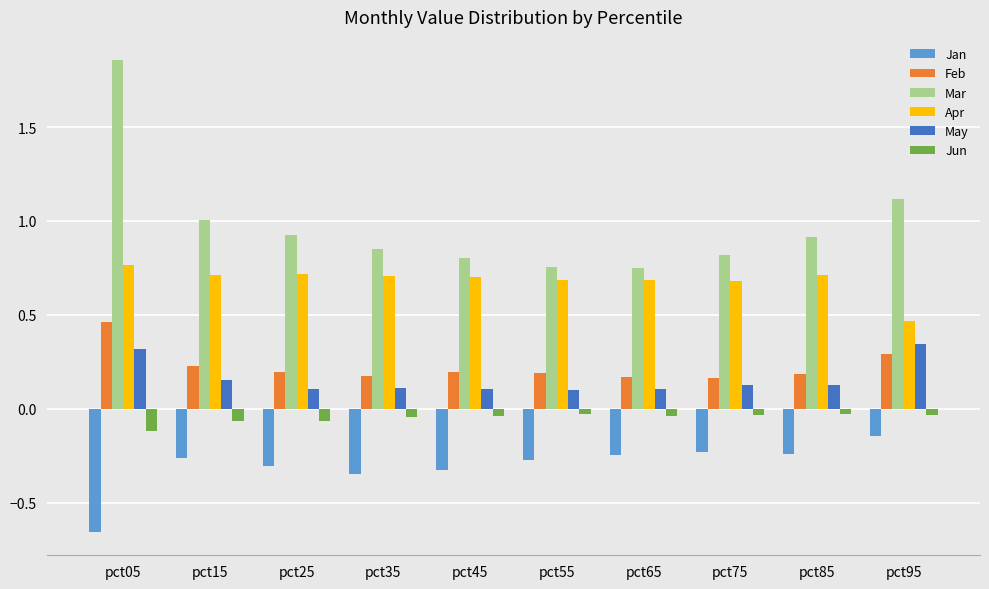

Rank the series by their maximum value, from lowest to highest.

Jan, Jun, May, Feb, Apr, Mar